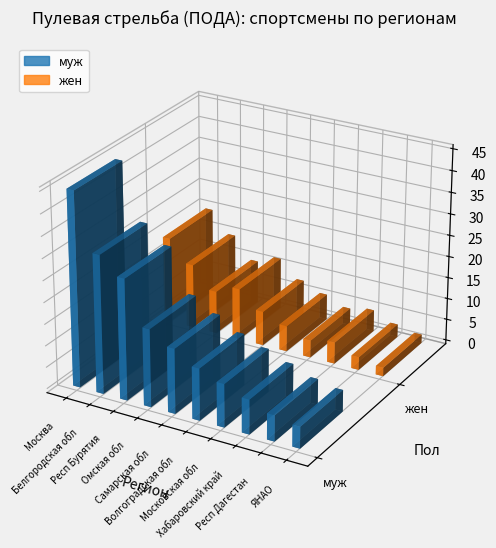

How many values in the жен series are below 8?

5